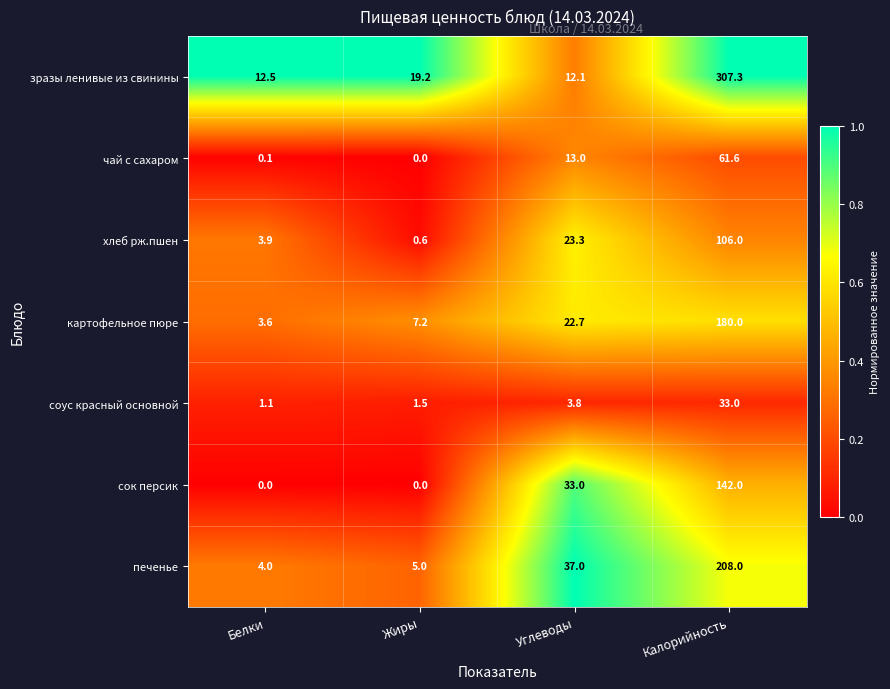

Reading left to right, what are all the values shown in this chart?

зразы ленивые из свинины: 12.5	19.2	12.1	307.3
чай с сахаром: 0.1	0.0	13.0	61.6
хлеб рж.пшен: 3.9	0.6	23.3	106.0
картофельное пюре: 3.6	7.2	22.7	180.0
cоус красный основной: 1.1	1.5	3.8	33.0
cок персик: 0.0	0.0	33.0	142.0
печенье: 4.0	5.0	37.0	208.0